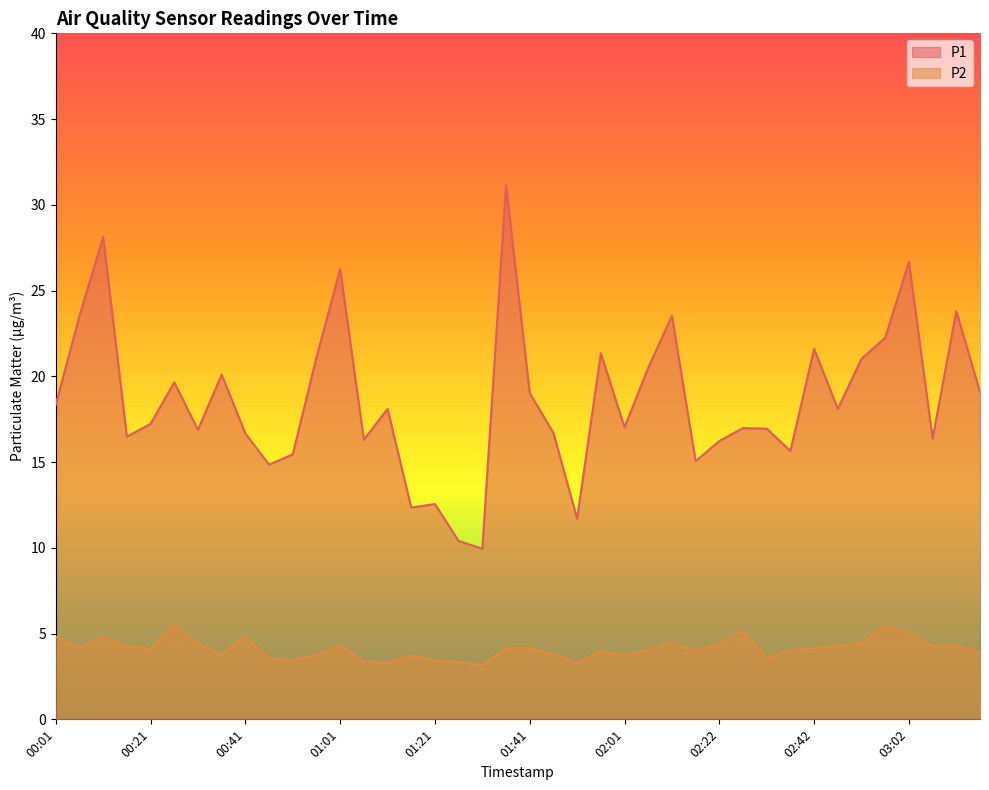

What is the label of the 12th point from the left?

00:56